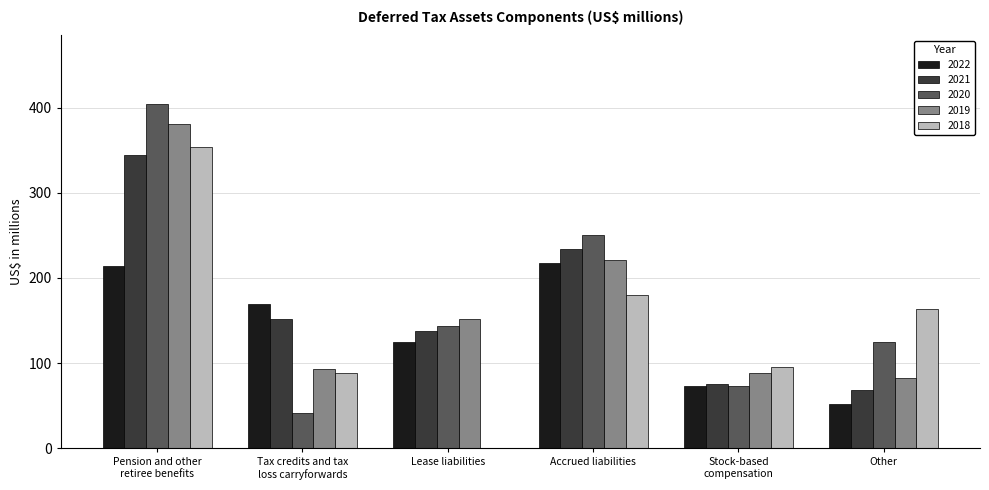

How many categories are shown in the chart?

6